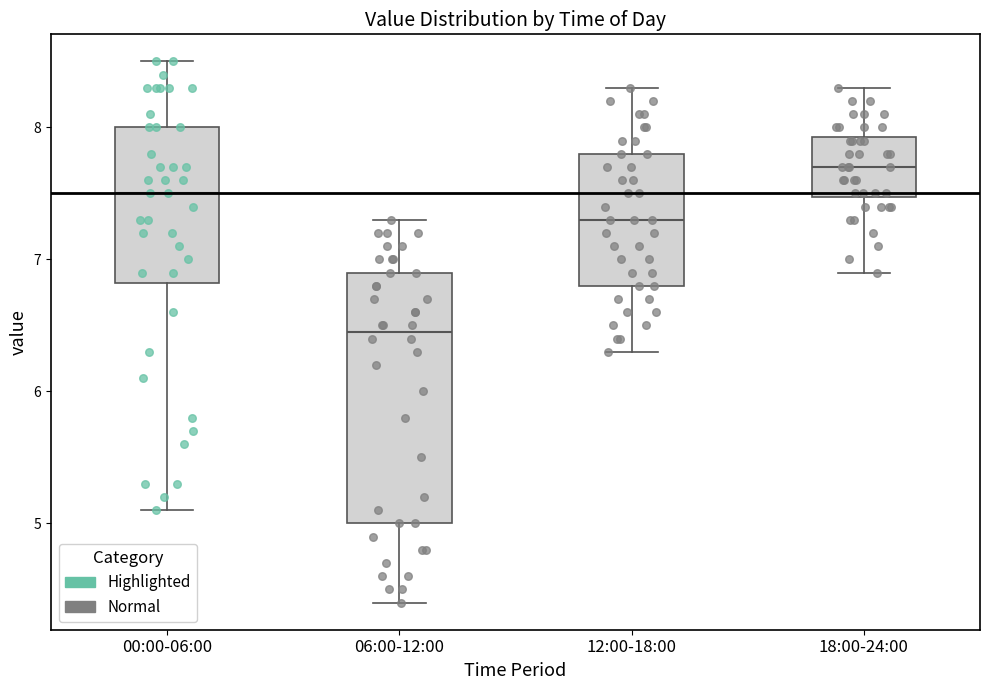

Reading left to right, read every box against the y-axis: the position of its median line, the range the box covers, and the ends of its whiskers. The values are not printed on the chart, so give them approximately, as read against the axis.

00:00-06:00: median 7.5, box 6.8 to 8.0, whiskers 5.1 to 8.5
06:00-12:00: median 6.5, box 5.0 to 6.9, whiskers 4.4 to 7.3
12:00-18:00: median 7.3, box 6.8 to 7.8, whiskers 6.3 to 8.3
18:00-24:00: median 7.7, box 7.5 to 7.9, whiskers 6.9 to 8.3